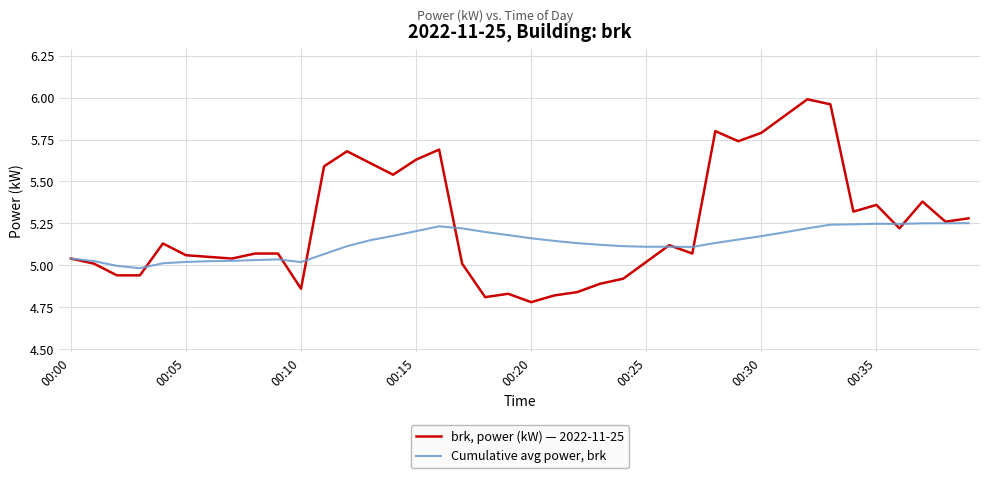

Is this an area chart (filled region under the line)?

No